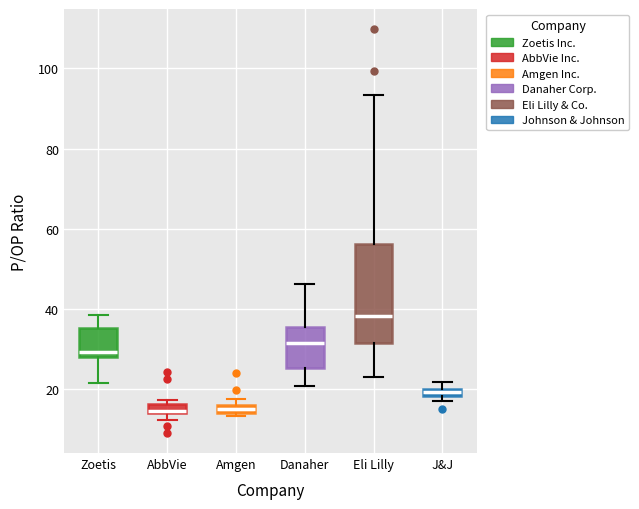

Where is the lower edge of the box for Eli Lilly on the y-axis? The values are not printed on the chart, so give them approximately, as read against the axis.

32